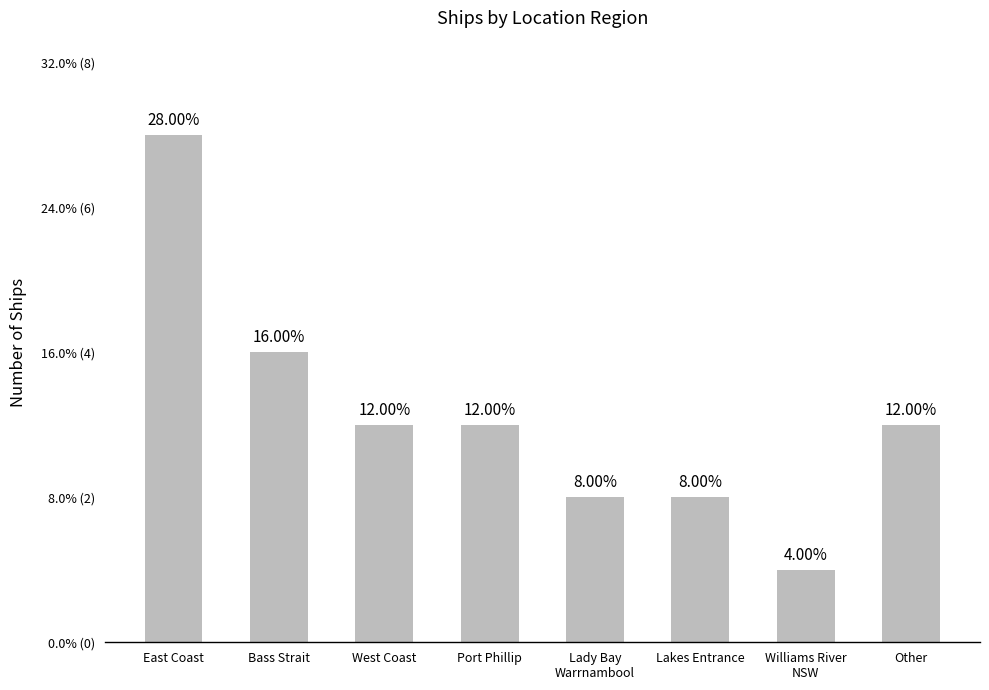

Which category has the highest value across all series?

East Coast